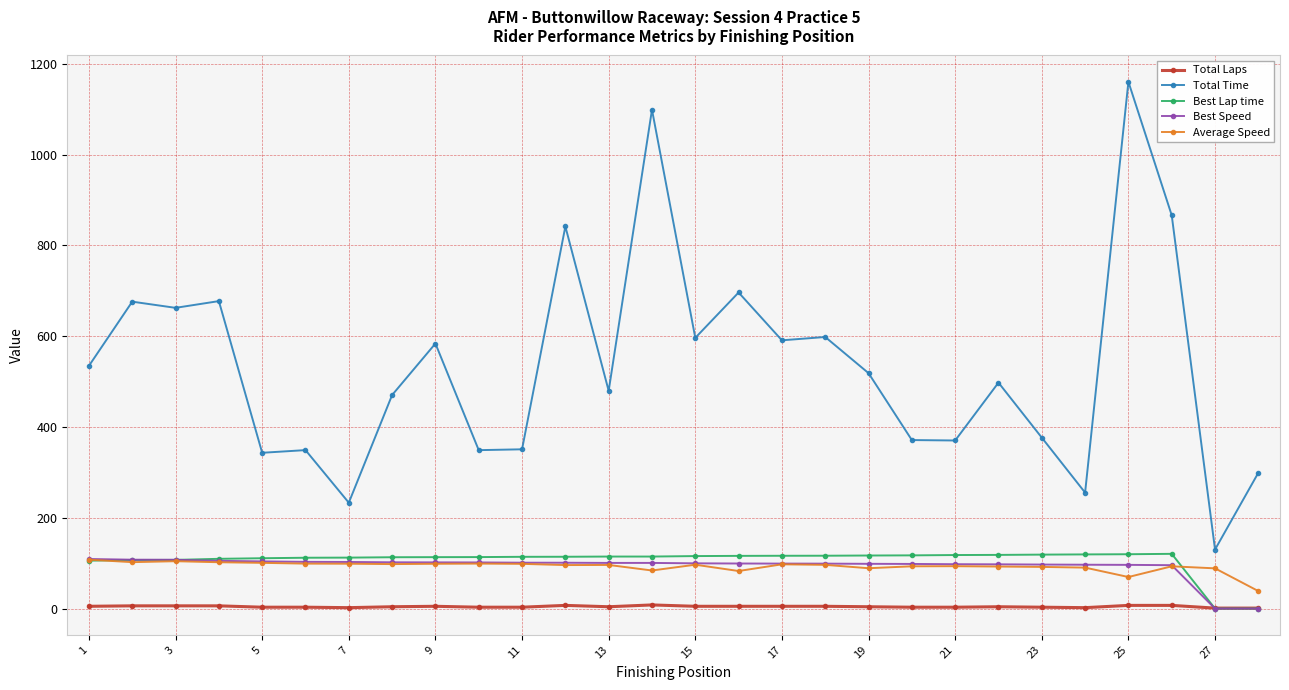

Which series has the largest total across all categories?

Total Time